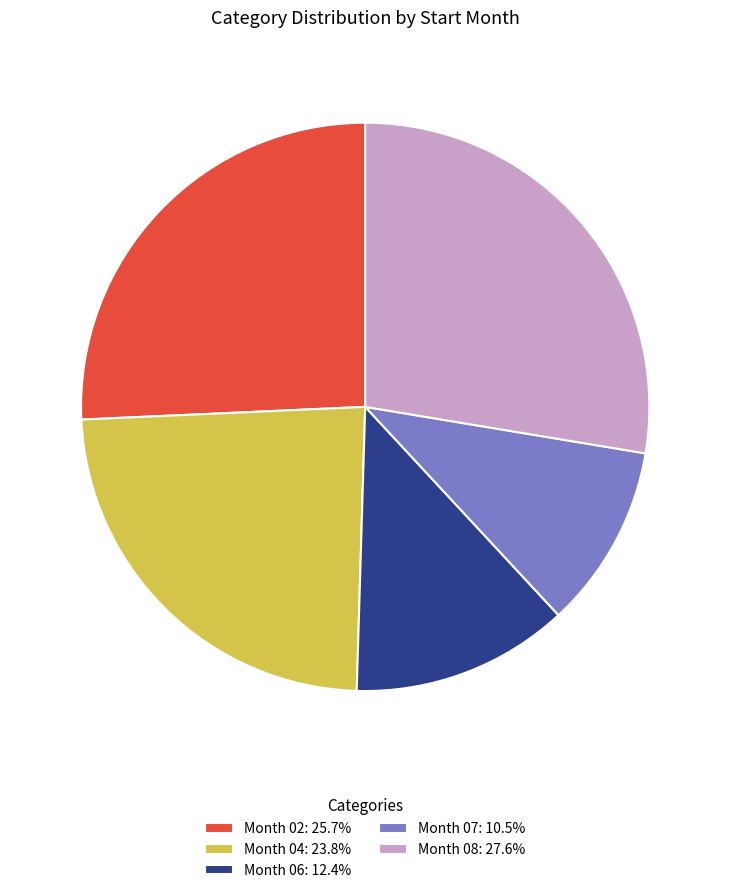

Is there any slice that represents more than half of the pie?

No